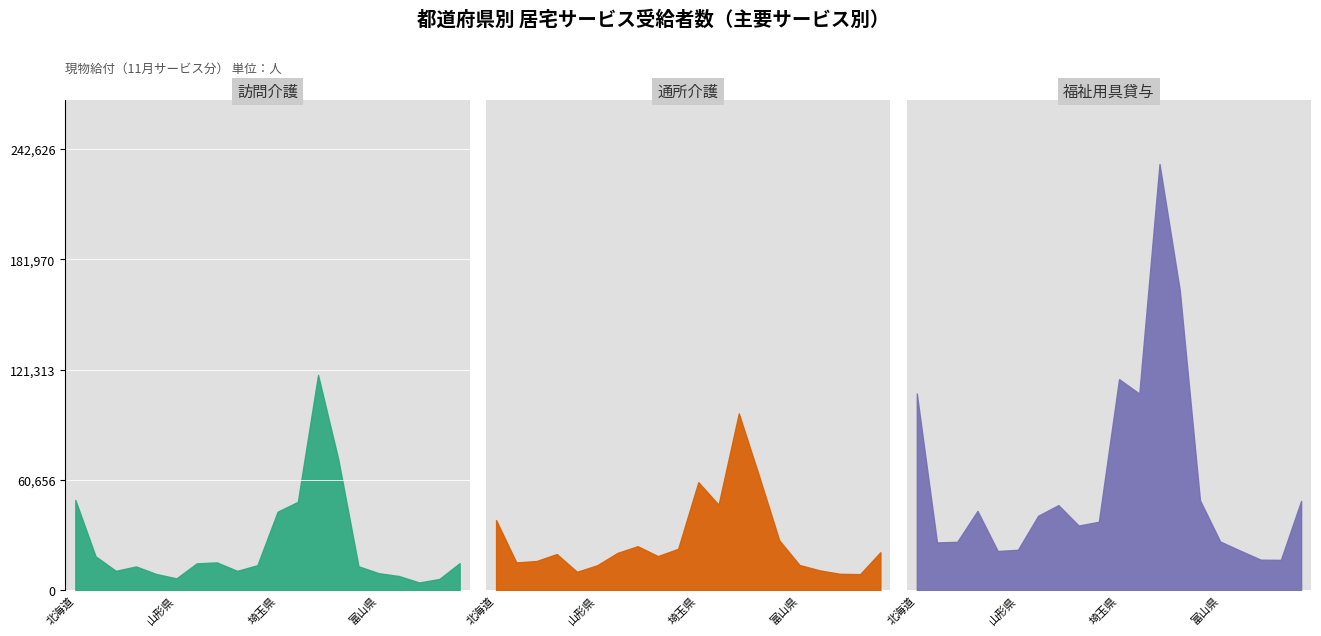

List the labels in order of 通所介護 value, largest first.

東京都, 神奈川県, 埼玉県, 千葉県, 北海道, 新潟県, 茨城県, 群馬県, 長野県, 福島県, 宮城県, 栃木県, 岩手県, 青森県, 富山県, 山形県, 石川県, 秋田県, 福井県, 山梨県